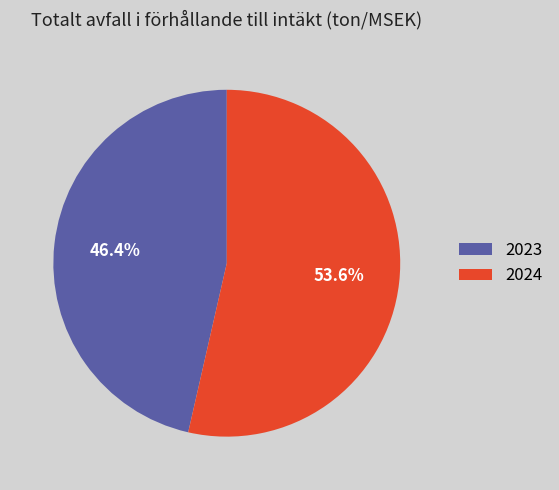

Combined, do 2024 and 2023 account for over 50%?

Yes